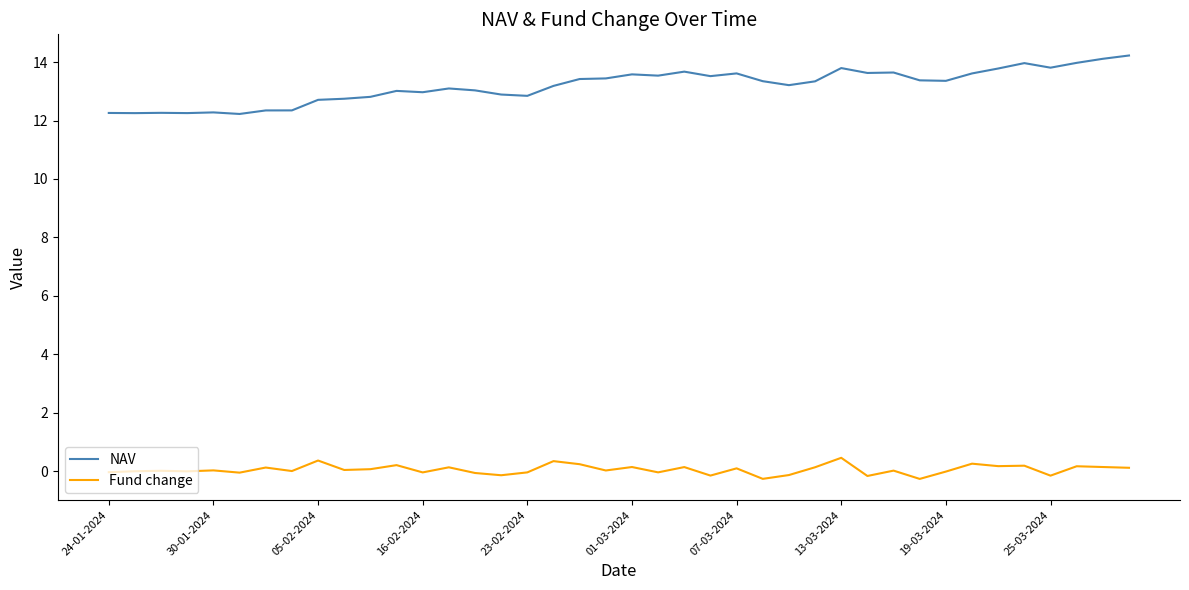

What is the difference between the maximum and minimum values in the Fund change series?

0.7